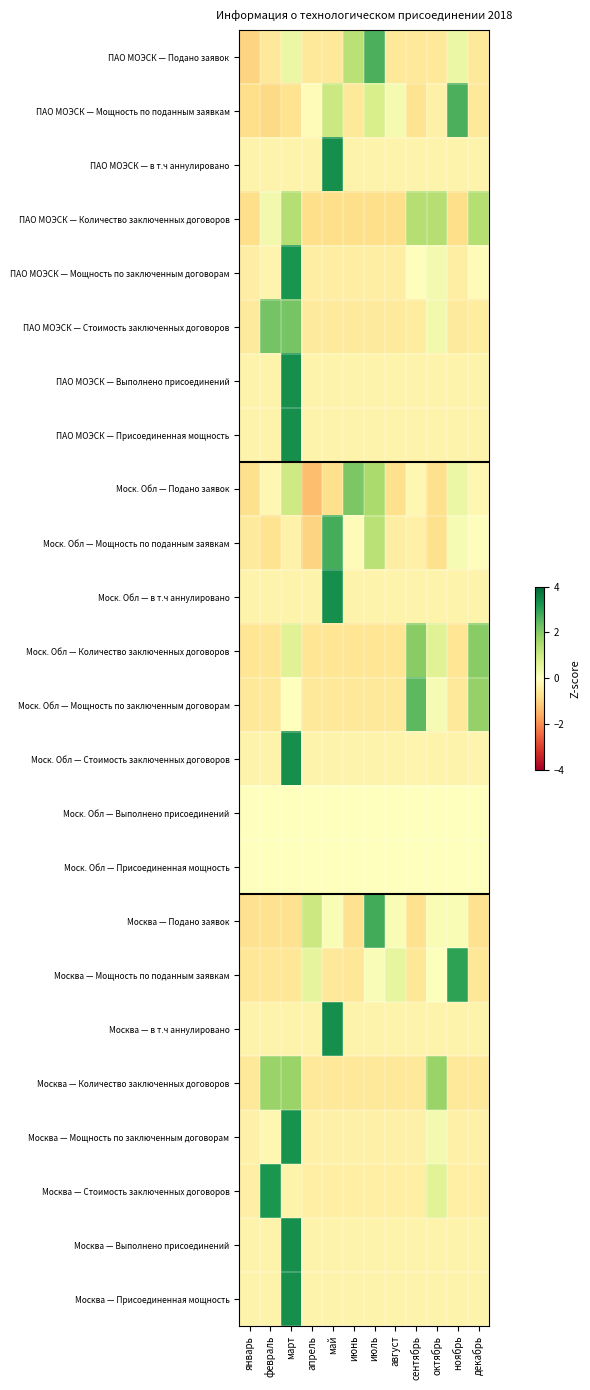

Between июль and июнь, which is larger?

июль